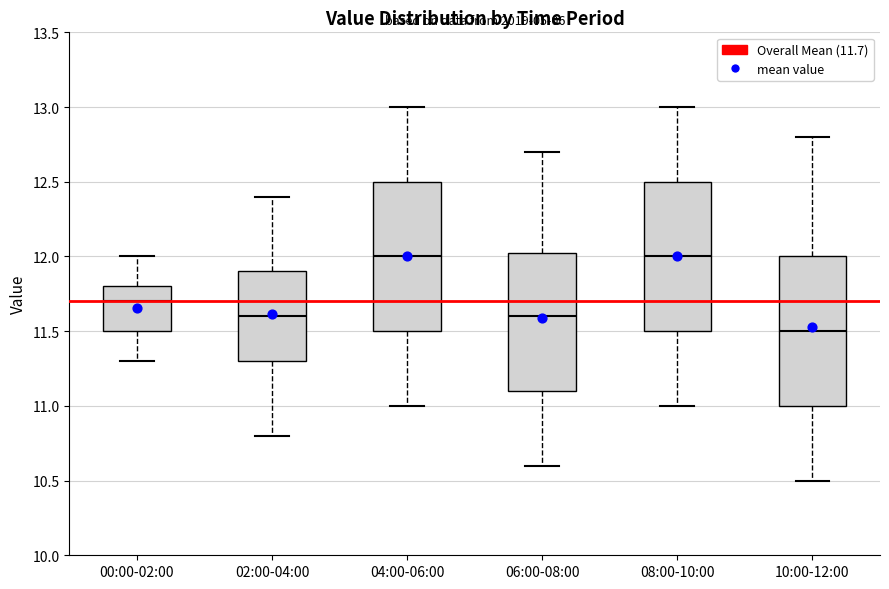

Reading left to right, read every box against the y-axis: the position of its median line, the range the box covers, and the ends of its whiskers. The values are not printed on the chart, so give them approximately, as read against the axis.

00:00-02:00: median 11.70, box 11.50 to 11.80, whiskers 11.30 to 12.00
02:00-04:00: median 11.60, box 11.30 to 11.90, whiskers 10.80 to 12.40
04:00-06:00: median 12.00, box 11.50 to 12.50, whiskers 11.00 to 13.00
06:00-08:00: median 11.60, box 11.10 to 12.05, whiskers 10.60 to 12.70
08:00-10:00: median 12.00, box 11.50 to 12.50, whiskers 11.00 to 13.00
10:00-12:00: median 11.50, box 11.00 to 12.00, whiskers 10.50 to 12.80